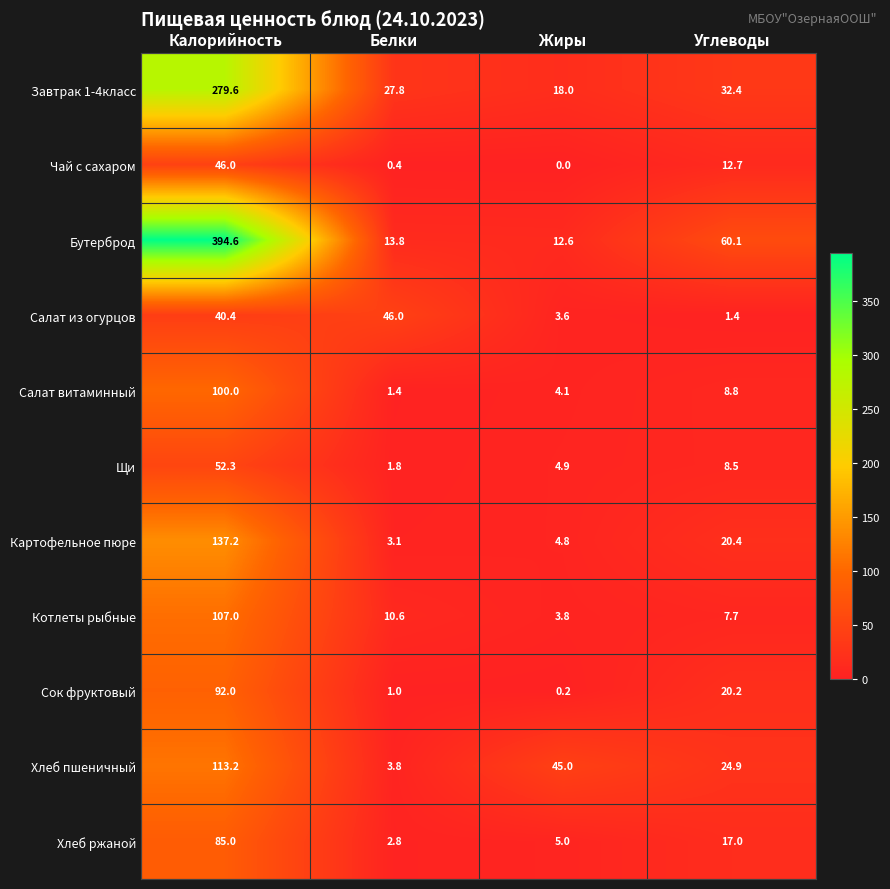

What is the total value across all series at Белки?

112.5